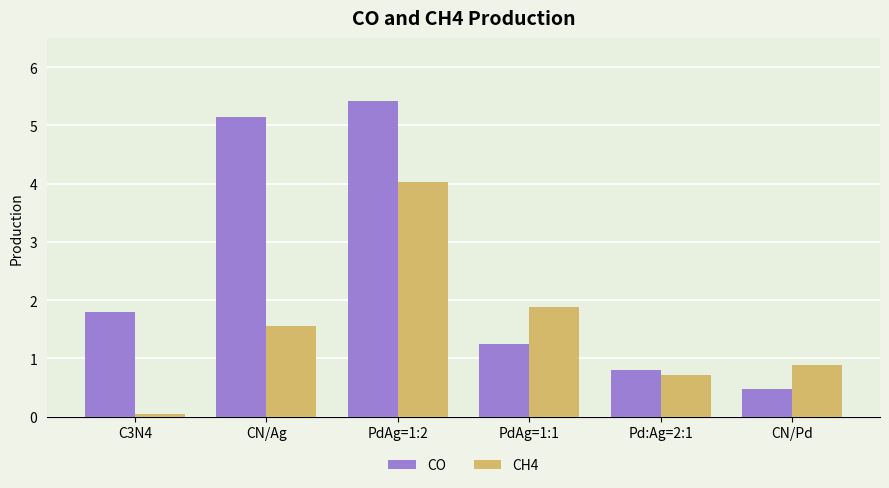

What is the difference between the second highest and minimum values in the CH4 series?

1.8